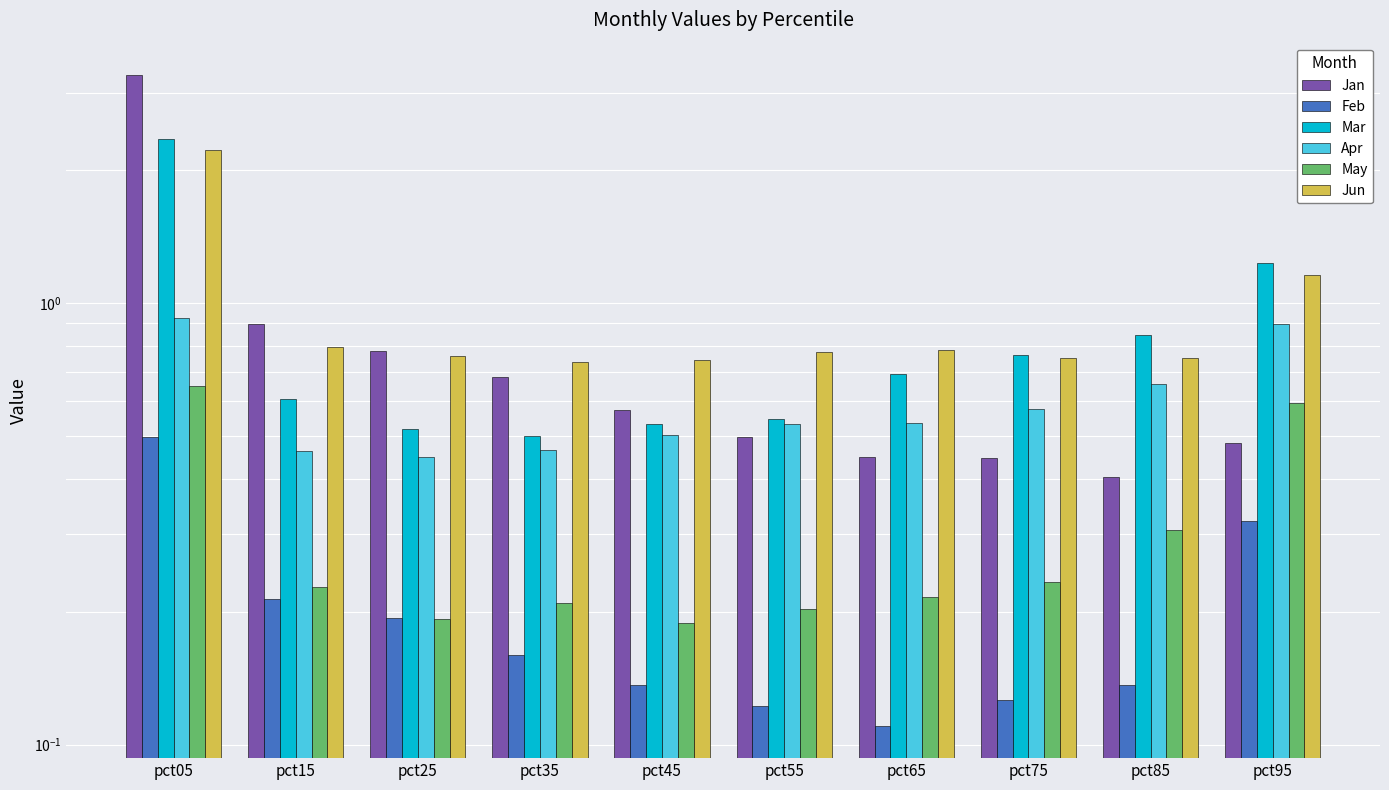

The Jan series shows 1.4 at pct15. True or false?

False